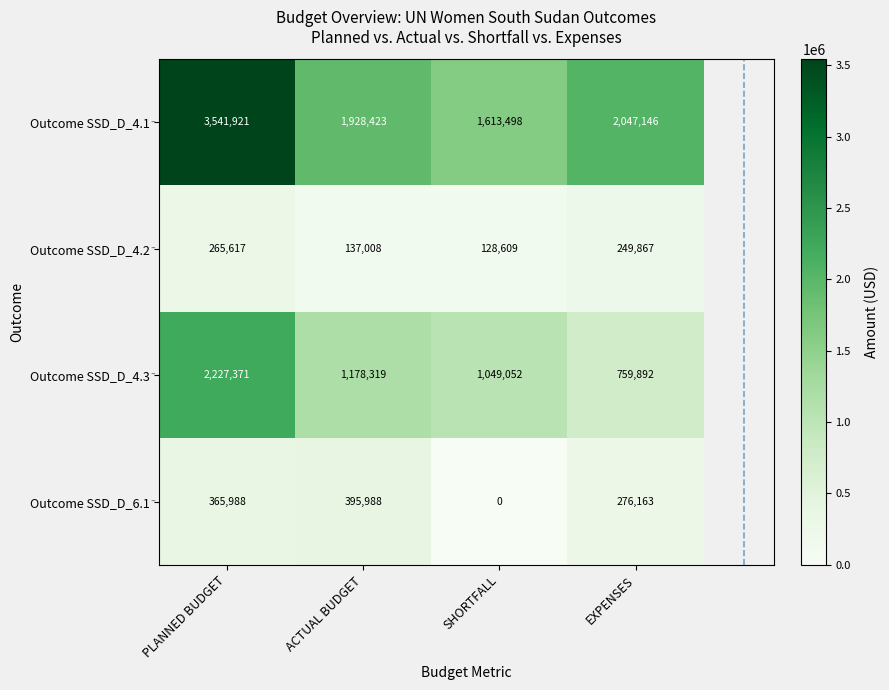

How many series are shown in this chart?

4